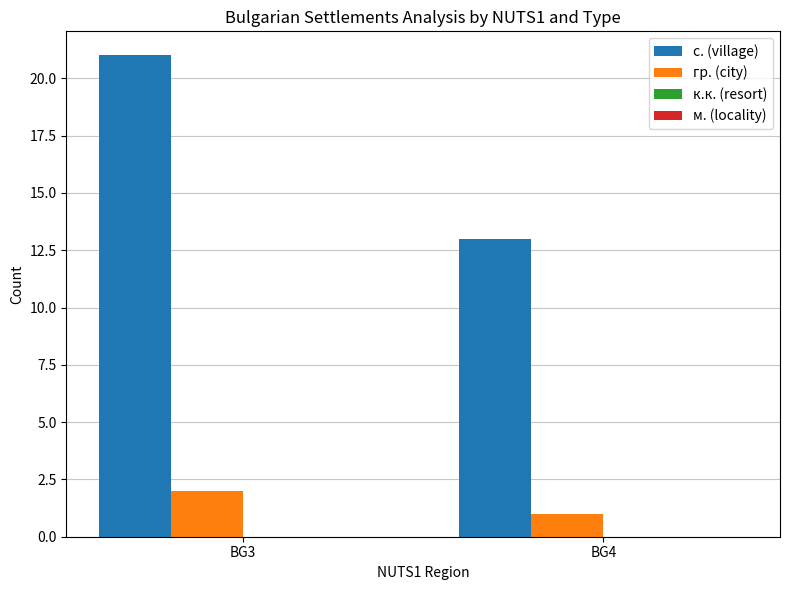

How many groups of bars are there?

2